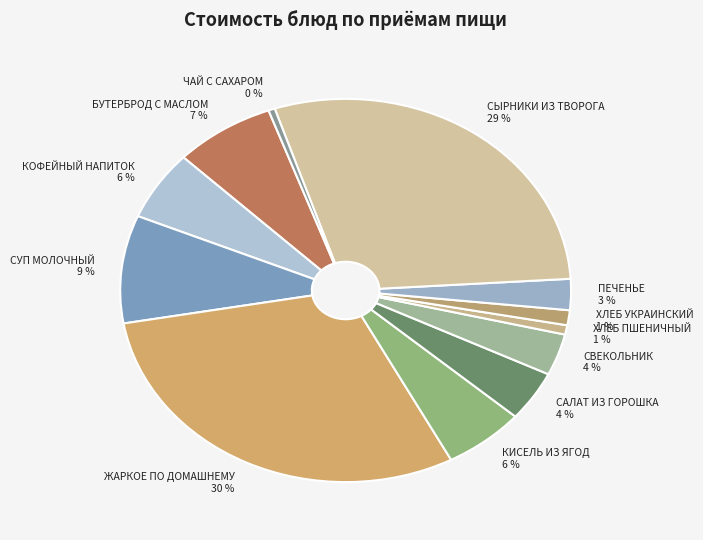

Is the sum of СУП МОЛОЧНЫЙ 9 % and ПЕЧЕНЬЕ 3 % greater than half?

No